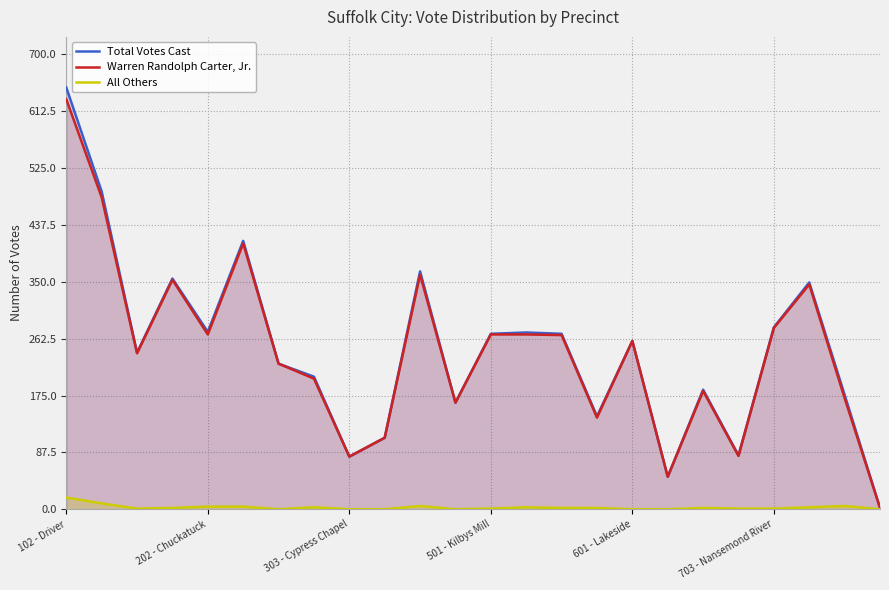

Reading left to right, what are all the values shown in this chart?

Total Votes Cast: 649	489	241	355	273	413	224	204	81	110	366	164	270	272	270	143	259	50	184	83	280	349	176	2
Warren Randolph Carter, Jr.: 631	480	240	353	269	409	224	201	81	110	361	164	269	269	268	141	259	50	182	82	279	346	171	2
All Others: 18	9	1	2	4	4	0	3	0	0	5	0	1	3	2	2	0	0	2	1	1	3	5	0